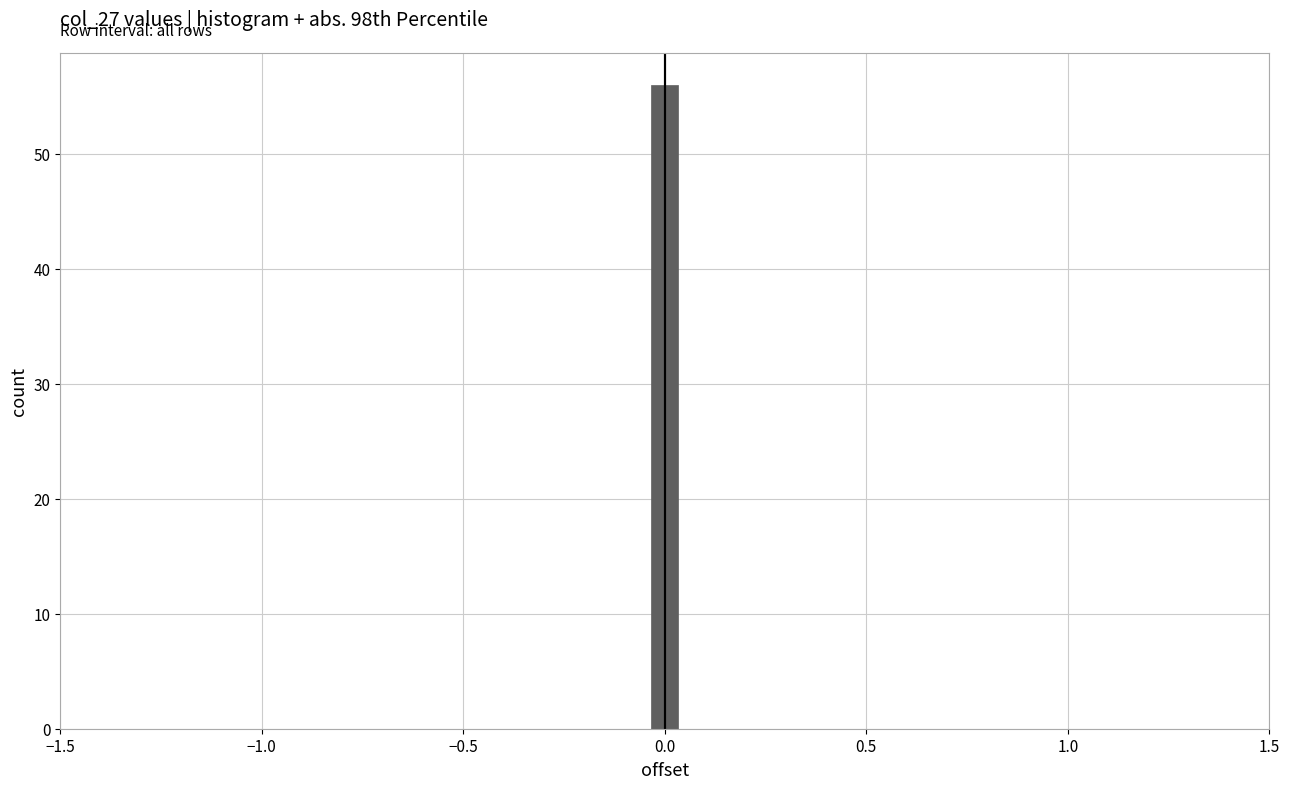

Read against the x-axis, roughly where is the centre of the tallest bar?

0.00